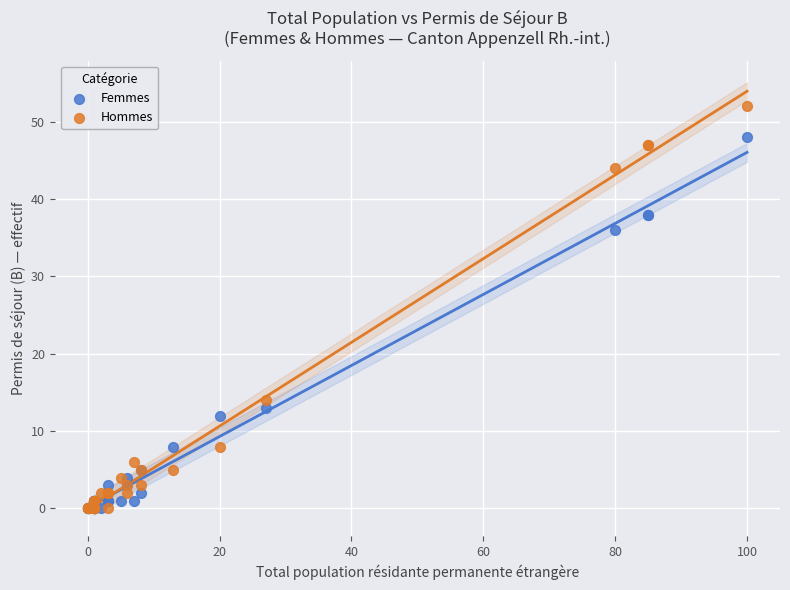

What are all the series names shown in the legend?

Femmes, Hommes